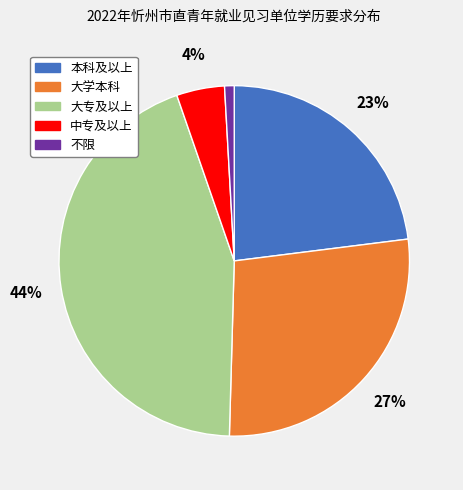

Is it true that 中专及以上 is 14% of the pie?

False